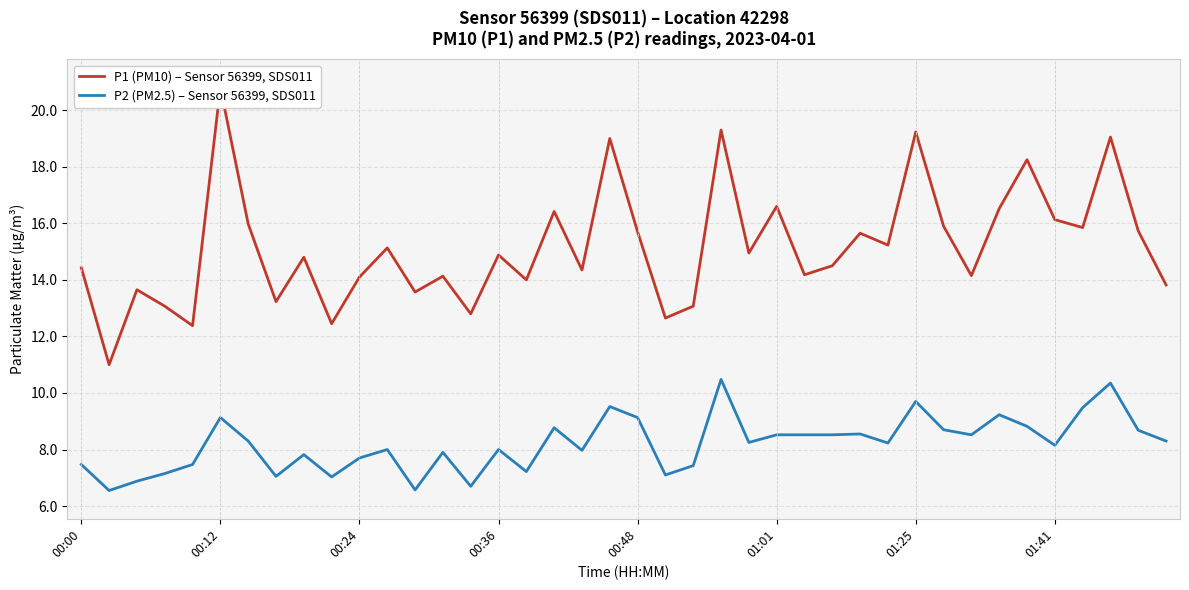

At 01:25, list the series in order from smallest to largest.

P2 (PM2.5) – Sensor 56399, SDS011, P1 (PM10) – Sensor 56399, SDS011